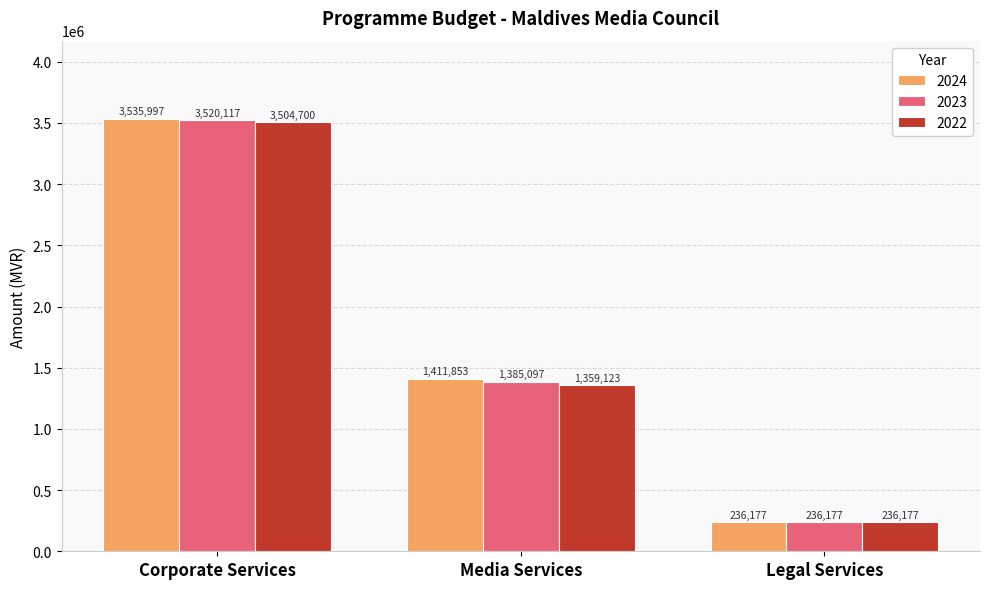

Where does the 2024 series first go above 1411853?

Corporate Services